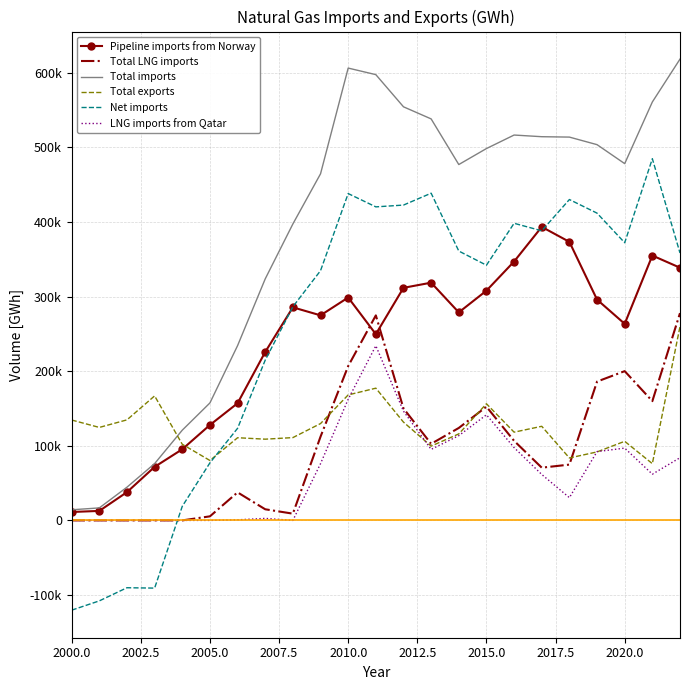

What is the sum of all Total imports values?

8827064.0